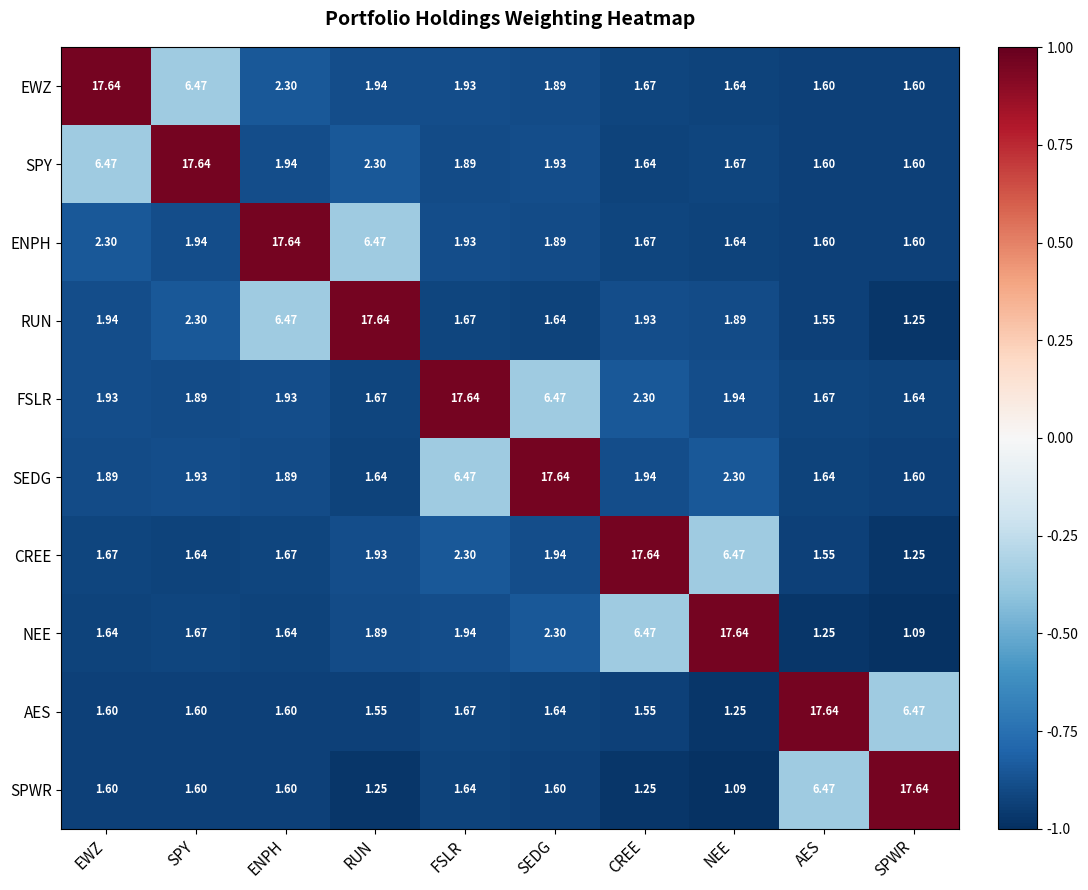

Rank the series at RUN from highest to lowest value.

RUN, ENPH, SPY, EWZ, CREE, NEE, FSLR, SEDG, AES, SPWR